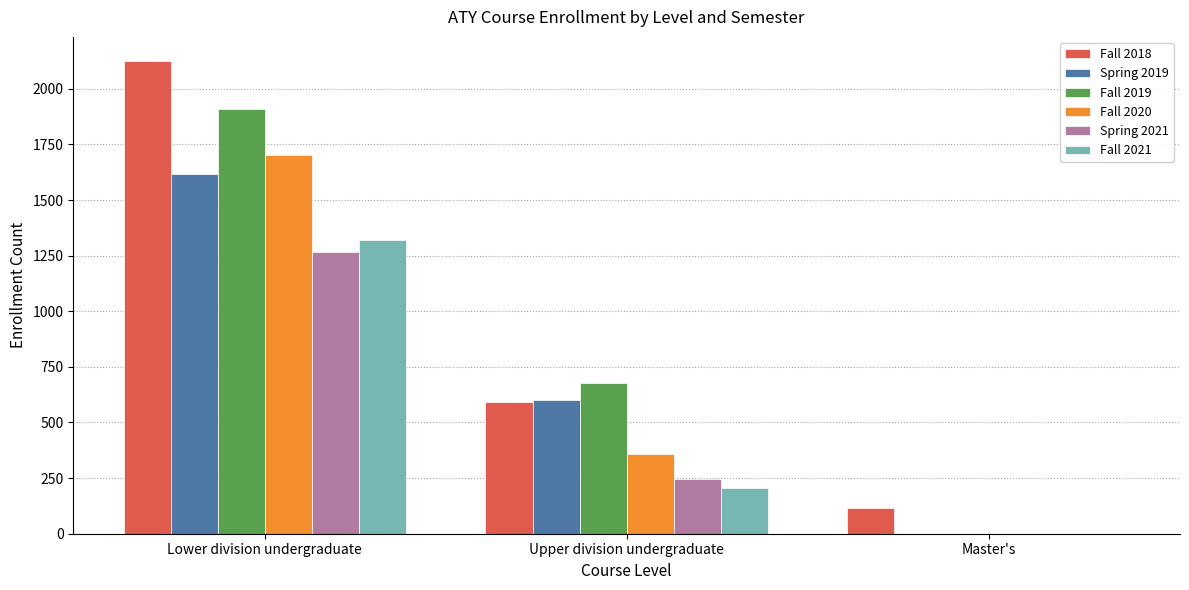

Where is Fall 2018 nearest to the value 1120?

Upper division undergraduate